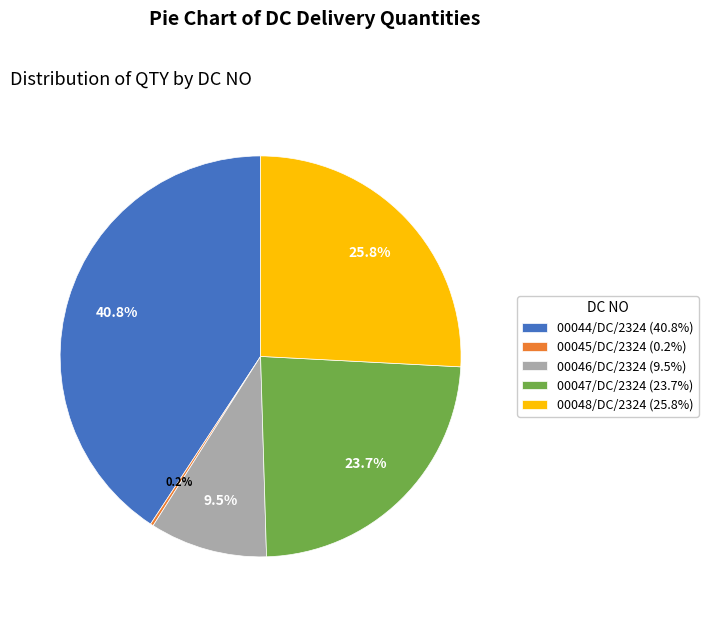

To the nearest percent, what is the difference between the largest and smallest slice percentages?

41%